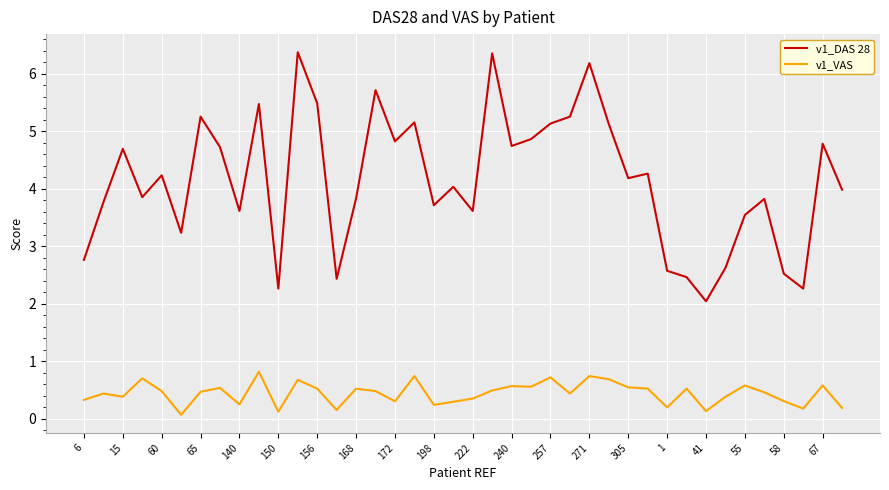

Which series has the largest range (max minus min)?

v1_DAS 28